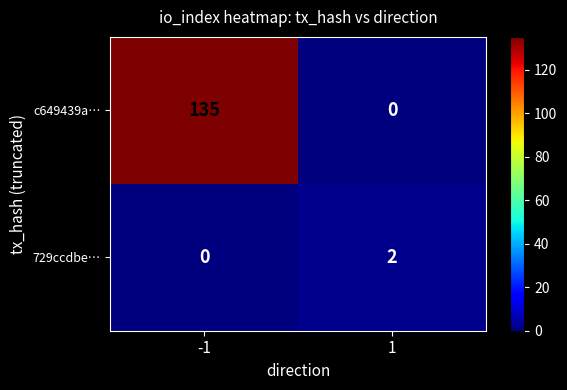

Which series changed the most between -1 and 1?

c649439a…